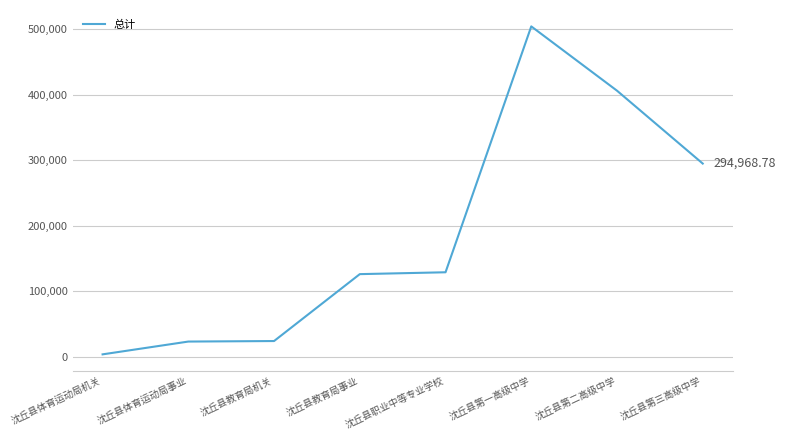

Which has a higher value, 沈丘县体育运动局机关 or 沈丘县教育局机关?

沈丘县教育局机关